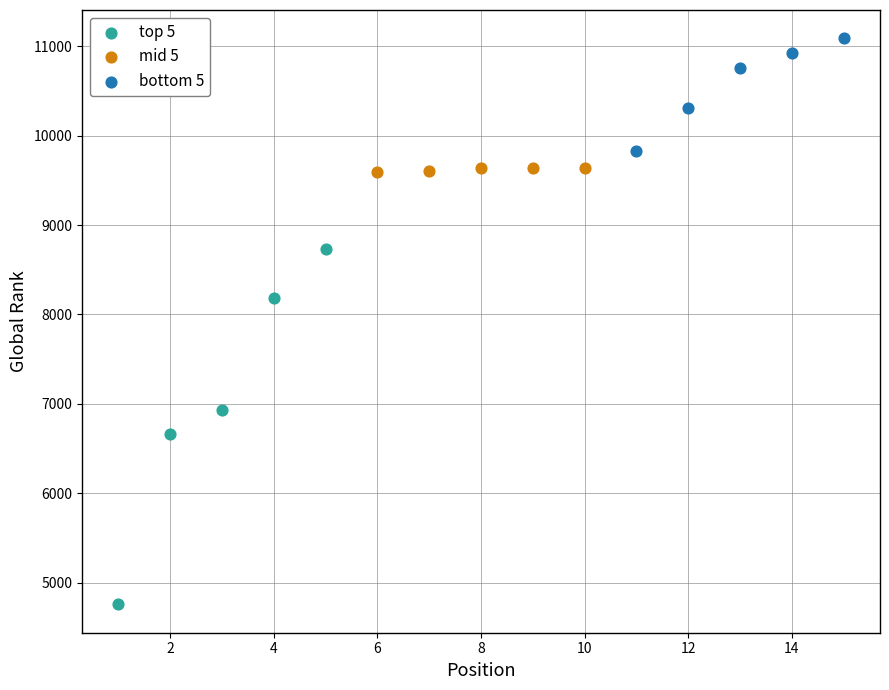

Which series reaches the minimum Y coordinate?

top 5